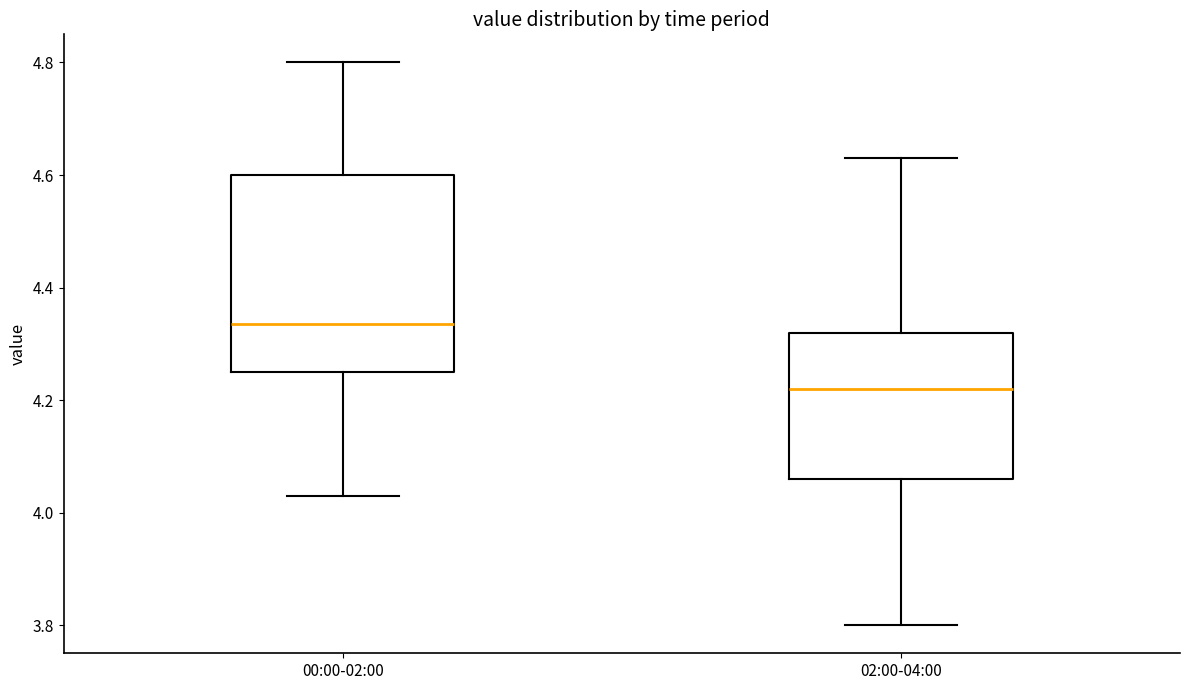

Where does the upper whisker of the box for 02:00-04:00 end on the y-axis? The values are not printed on the chart, so give them approximately, as read against the axis.

4.64